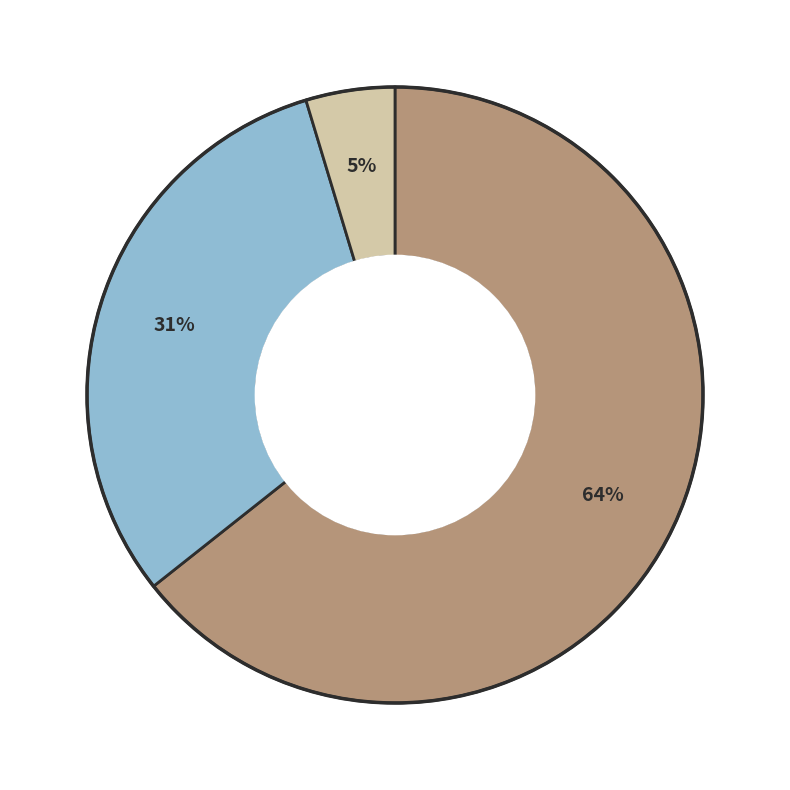

To the nearest percent, what is the average slice percentage?

33%